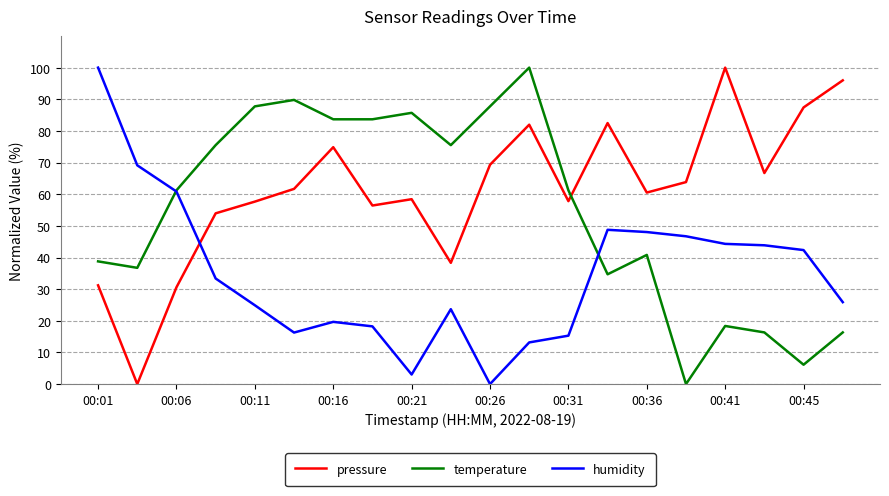

What is the difference between the maximum and minimum values in the humidity series?

100.0